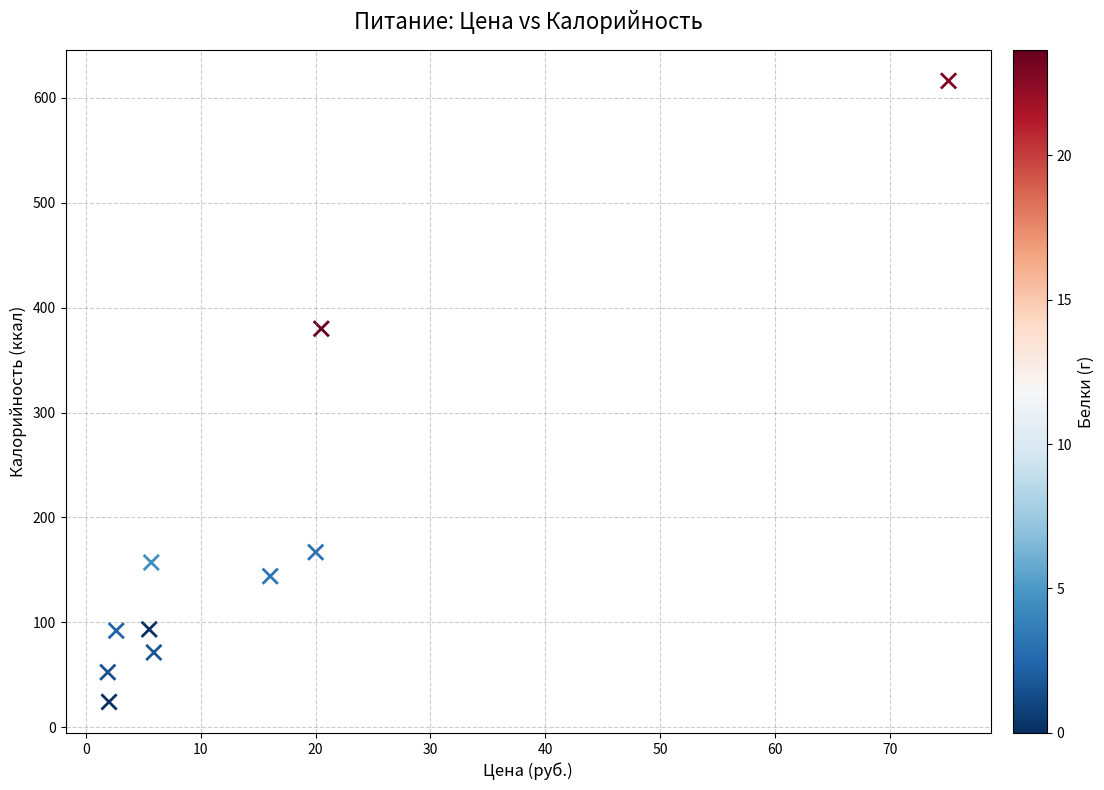

What Y value in the scatter plot is closest to 320?

379.9